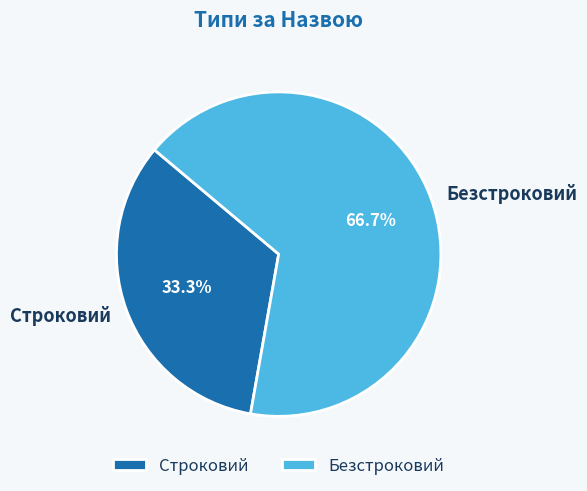

Which slice is the largest?

Безстроковий